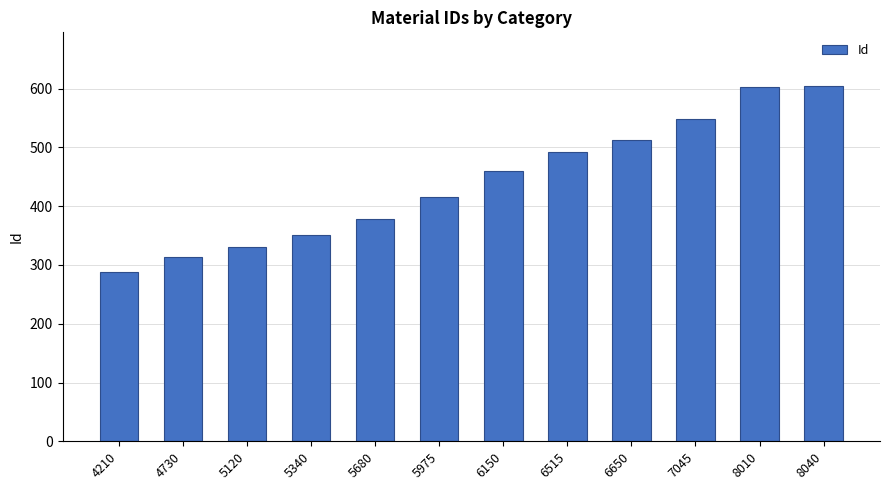

How many series are shown in this chart?

1